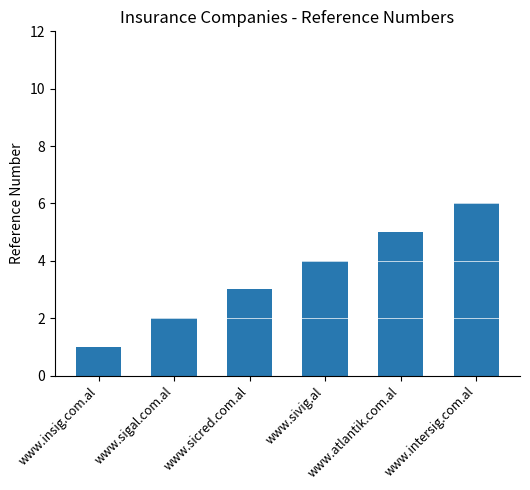

List the labels in order of value, smallest first.

www.insig.com.al, www.sigal.com.al, www.sicred.com.al, www.sivig.al, www.atlantik.com.al, www.intersig.com.al